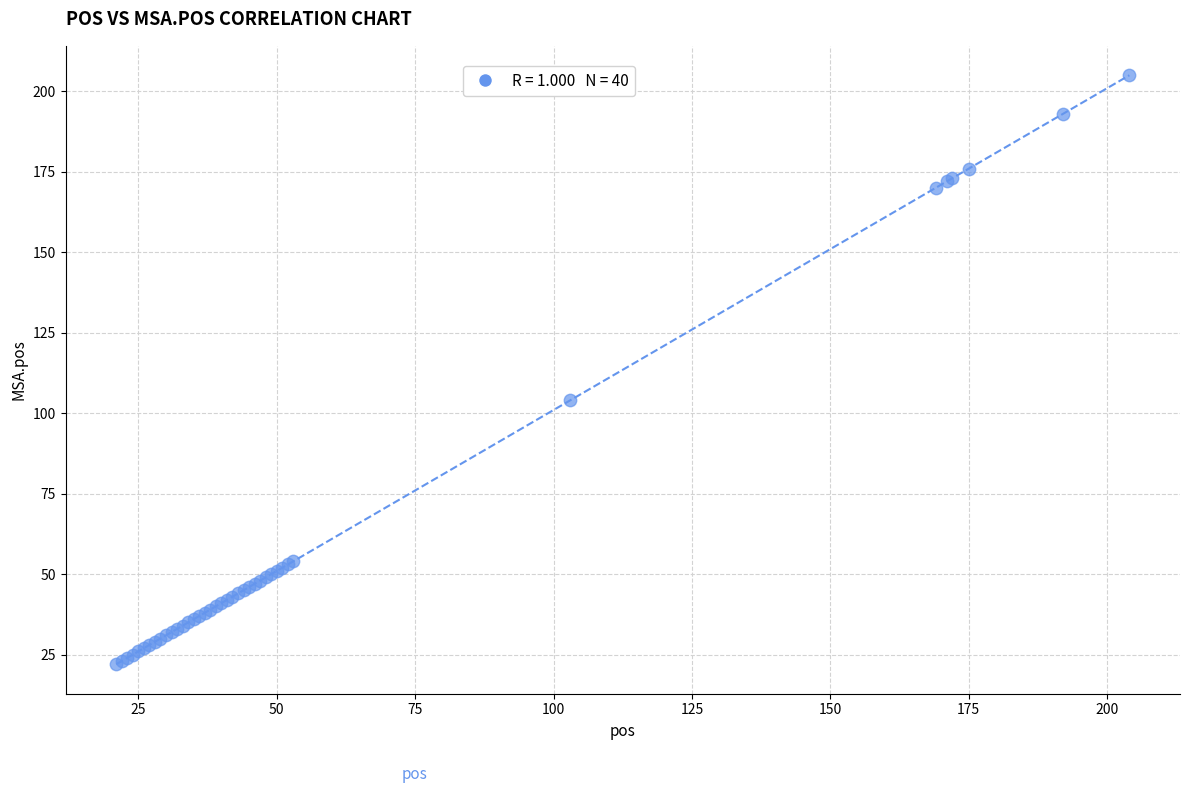

What Y value in the scatter plot is closest to 113?

104